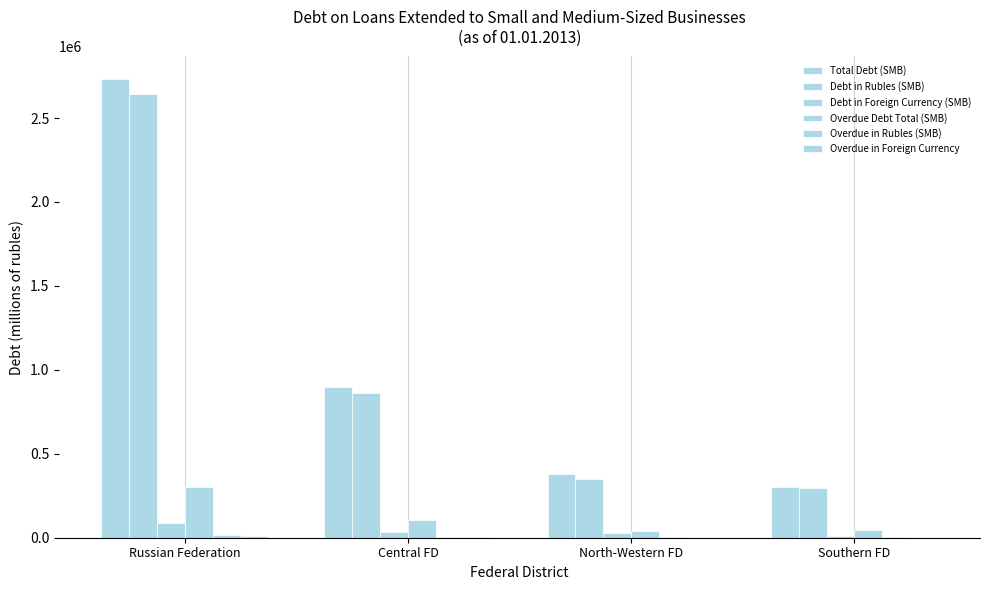

Reading left to right, list all the values displayed in this chart.

Total Debt (SMB): Russian Federation=2729927	Central FD=895162	North-Western FD=376664	Southern FD=304186
Debt in Rubles (SMB): Russian Federation=2644612	Central FD=862067	North-Western FD=347516	Southern FD=295146
Debt in Foreign Currency (SMB): Russian Federation=85315	Central FD=33095	North-Western FD=29148	Southern FD=9040
Overdue Debt Total (SMB): Russian Federation=299271	Central FD=104964	North-Western FD=40145	Southern FD=46472
Overdue in Rubles (SMB): Russian Federation=17595	Central FD=2554	North-Western FD=1544	Southern FD=3671
Overdue in Foreign Currency: Russian Federation=7491	Central FD=5499	North-Western FD=1005	Southern FD=84